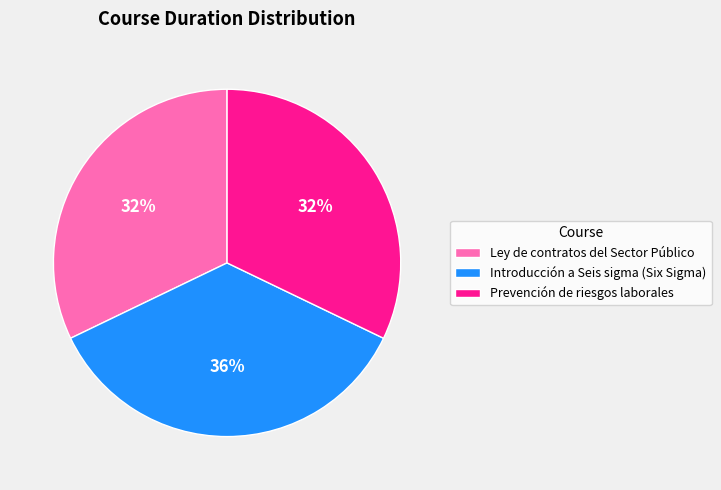

Is the sum of Introducción a Seis sigma (Six Sigma) and Prevención de riesgos laborales greater than half?

Yes